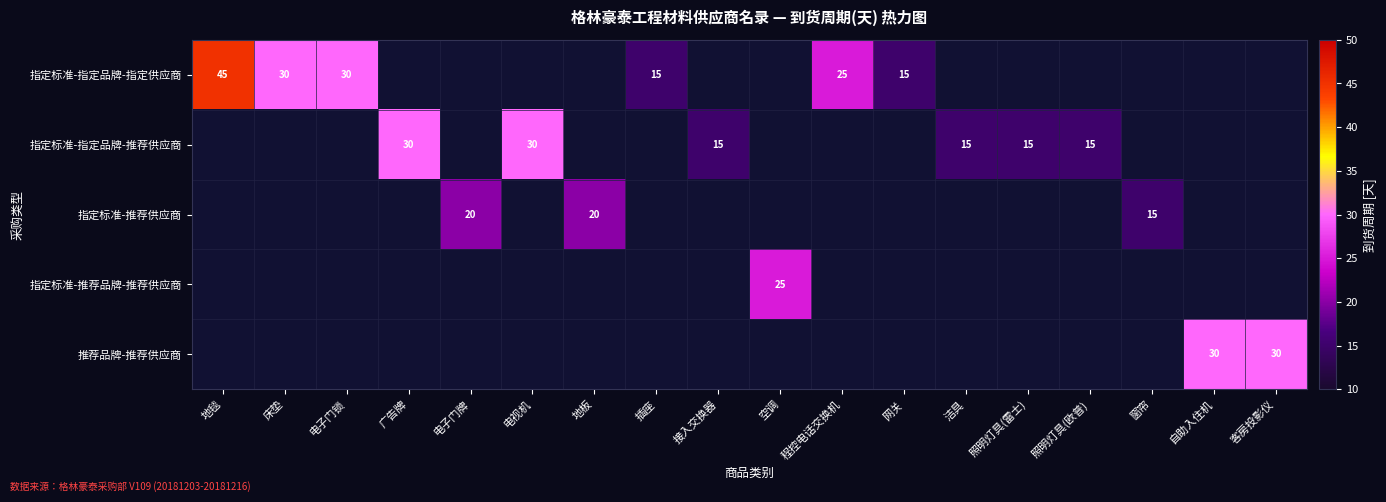

True or false: 指定标准-指定品牌-推荐供应商 has a value of 14 at 电视机.

False